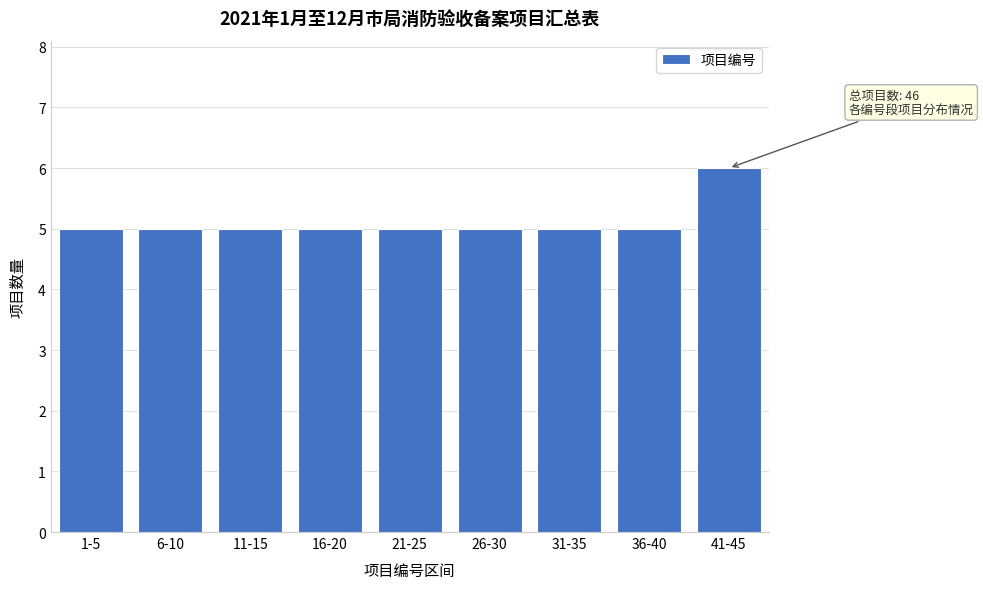

Reading left to right, extract all data points from this chart.

5	5	5	5	5	5	5	5	6